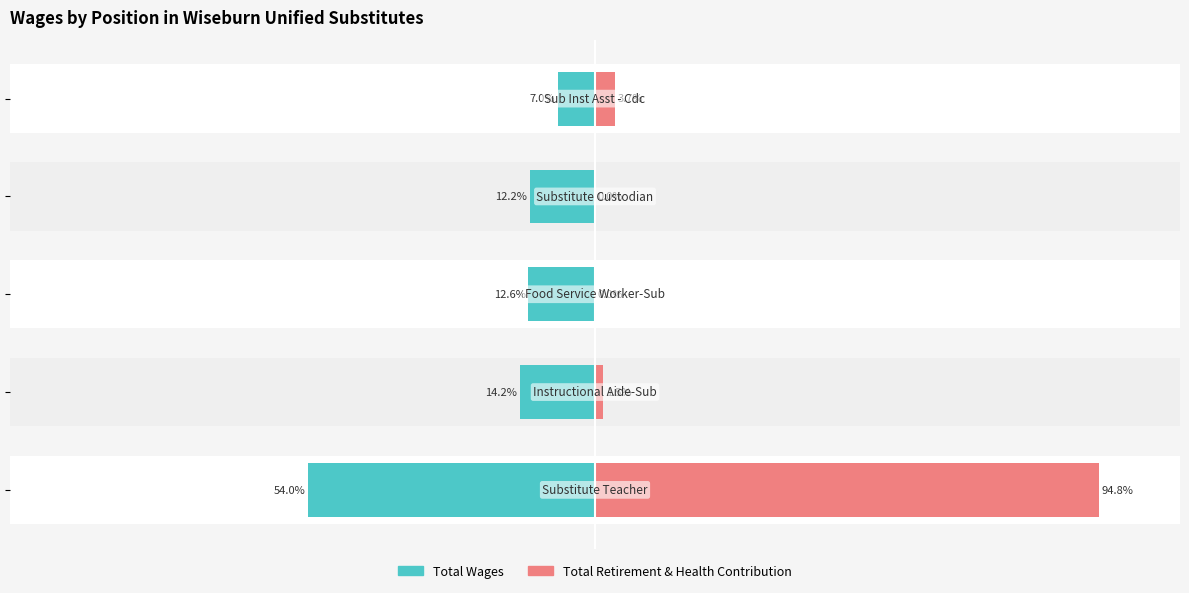

What is the difference between the second highest and second lowest values in the Total Retirement & Health Contribution series?

3.7